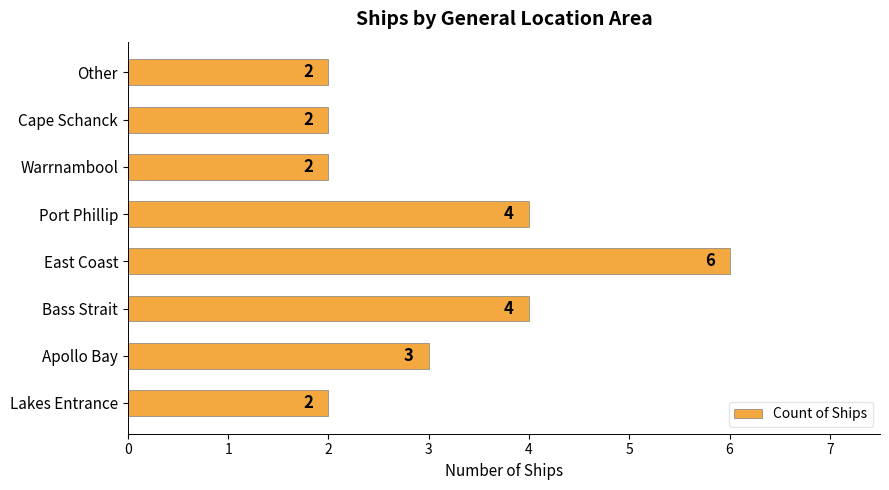

At which category does the chart reach its peak across all series?

East Coast